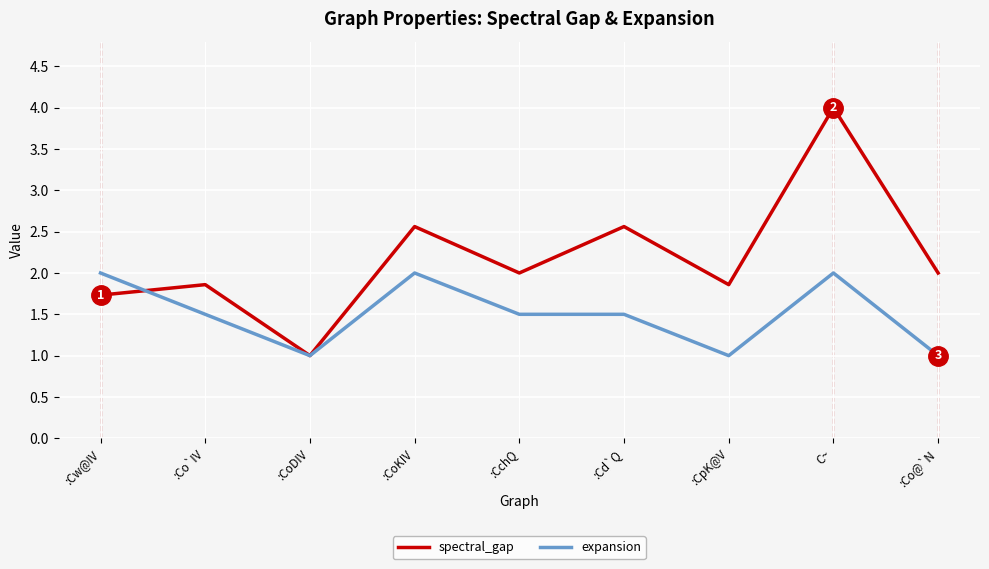

True or false: spectral_gap has a value of 1.6 at :CoDIV.

False